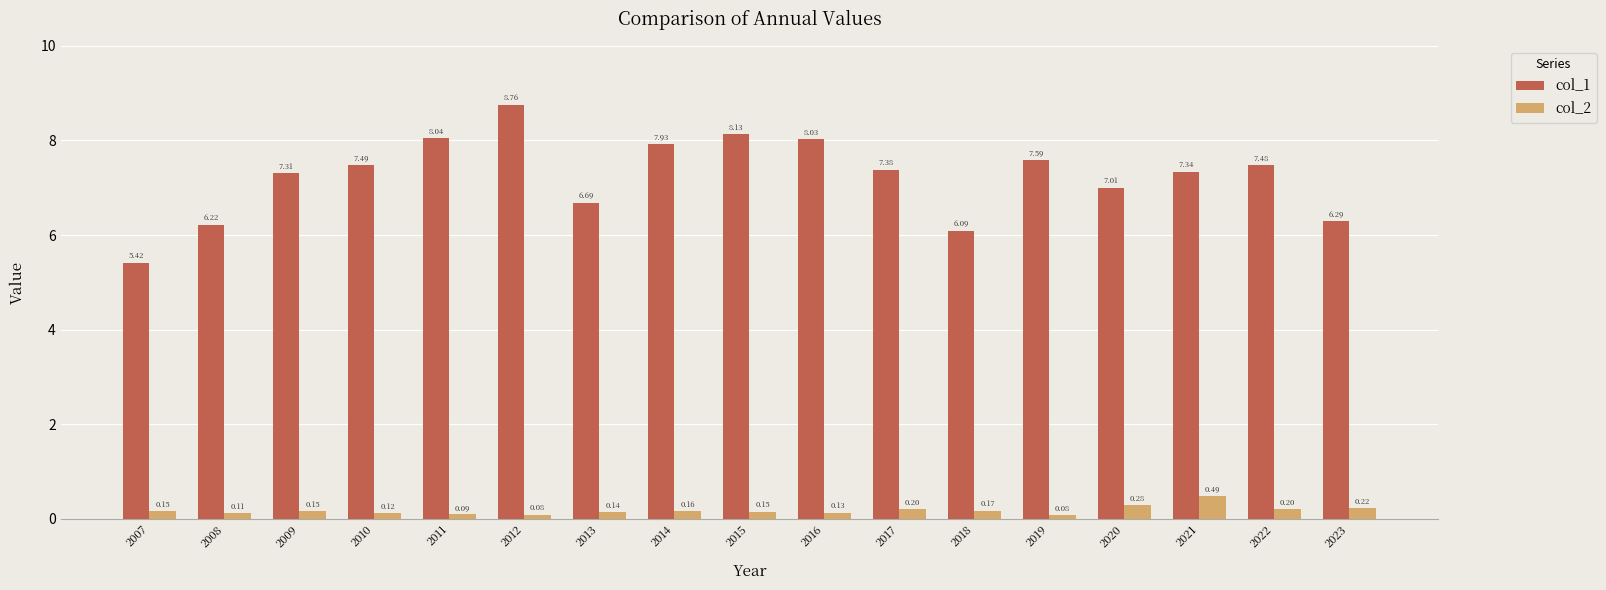

What is the difference between the maximum and second lowest values in the col_2 series?

0.4